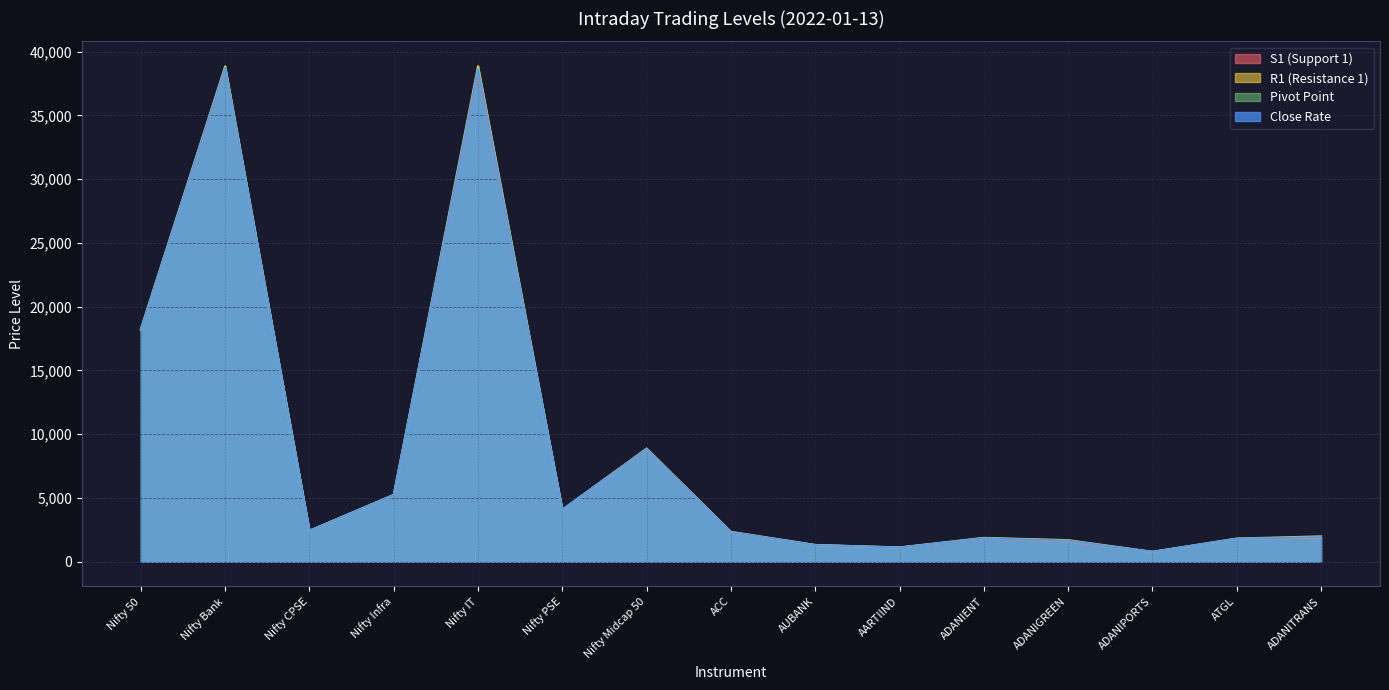

What are all the series names shown in the legend?

S1 (Support 1), R1 (Resistance 1), Pivot Point, Close Rate